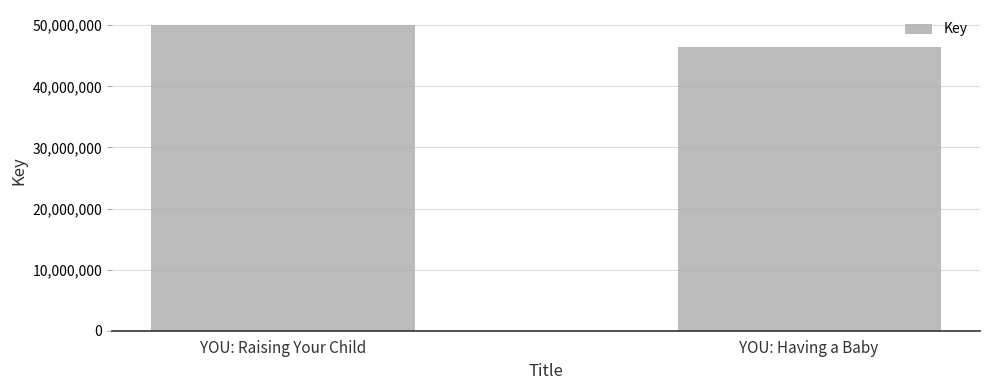

Does the chart contain any negative values?

No